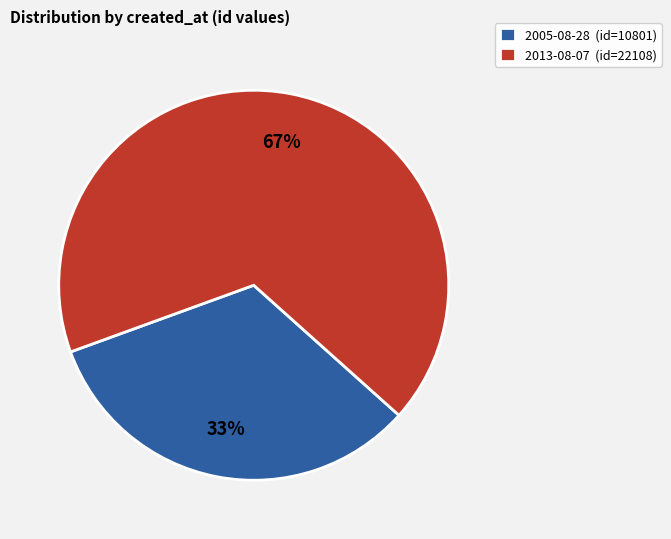

To the nearest percent, what is the average slice percentage?

50%